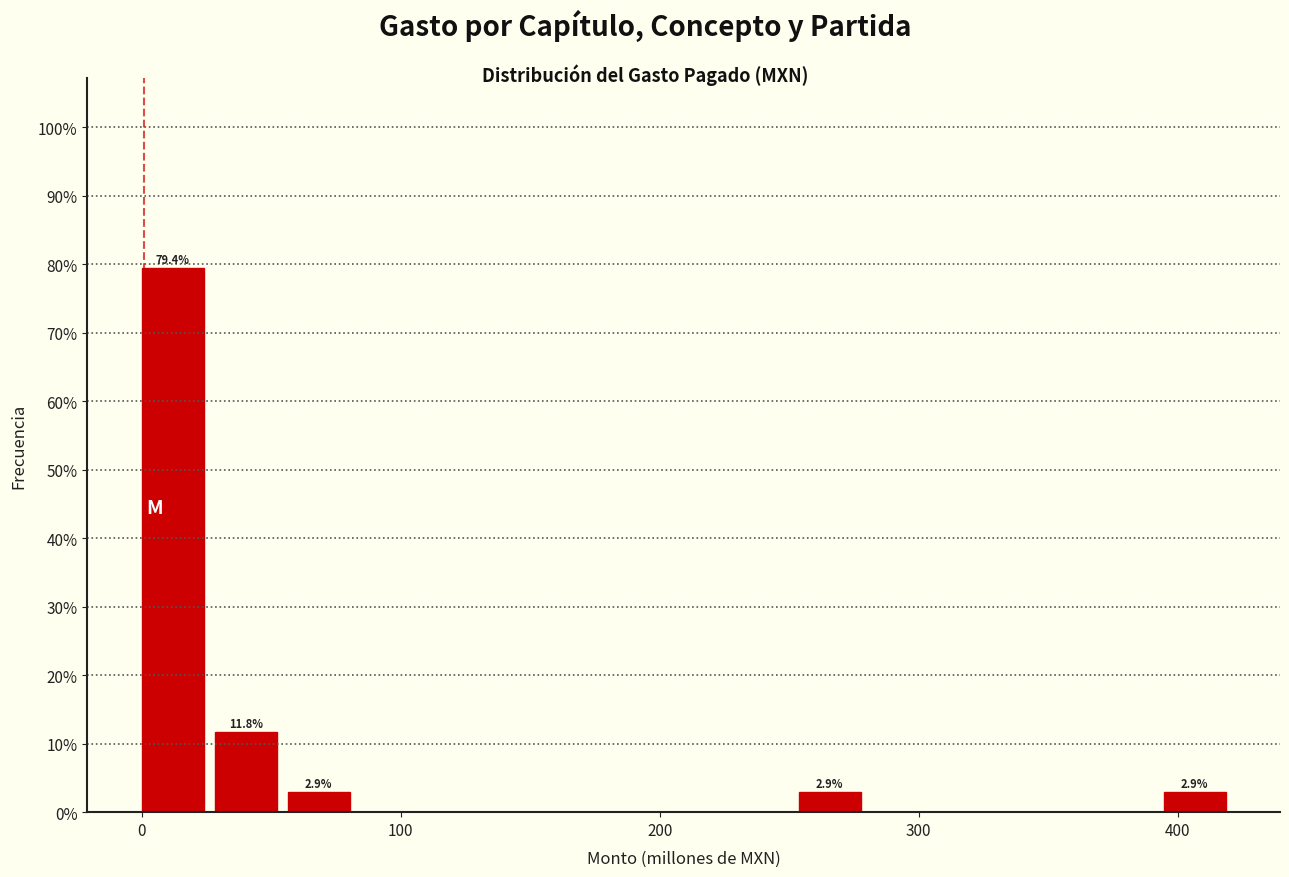

Read against the x-axis, roughly where is the centre of the tallest bar?

10